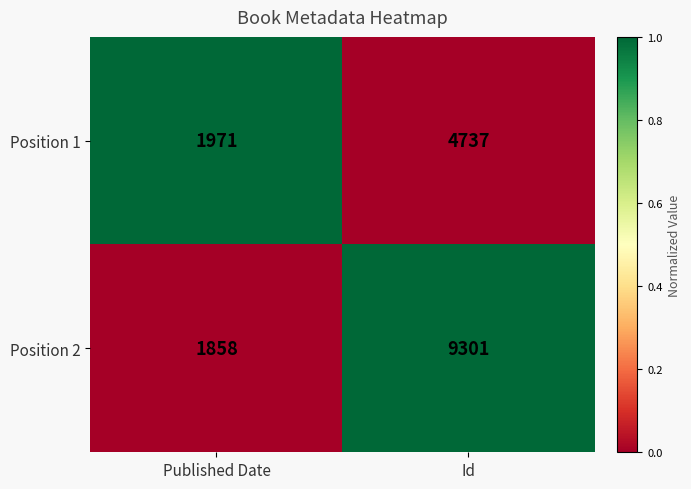

Which series has the widest spread of values?

Position 2